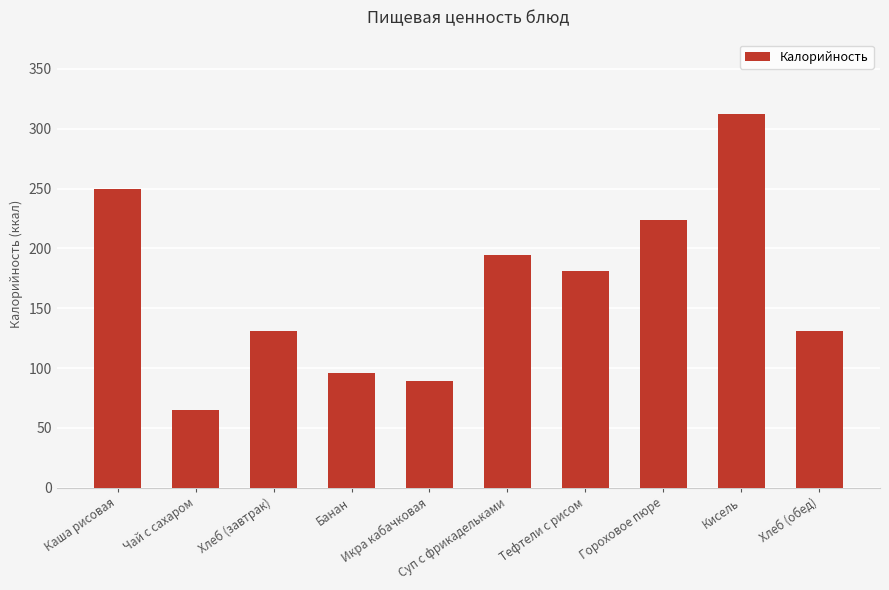

What is the sum of the values at Гороховое пюре and Чай с сахаром?

289.0